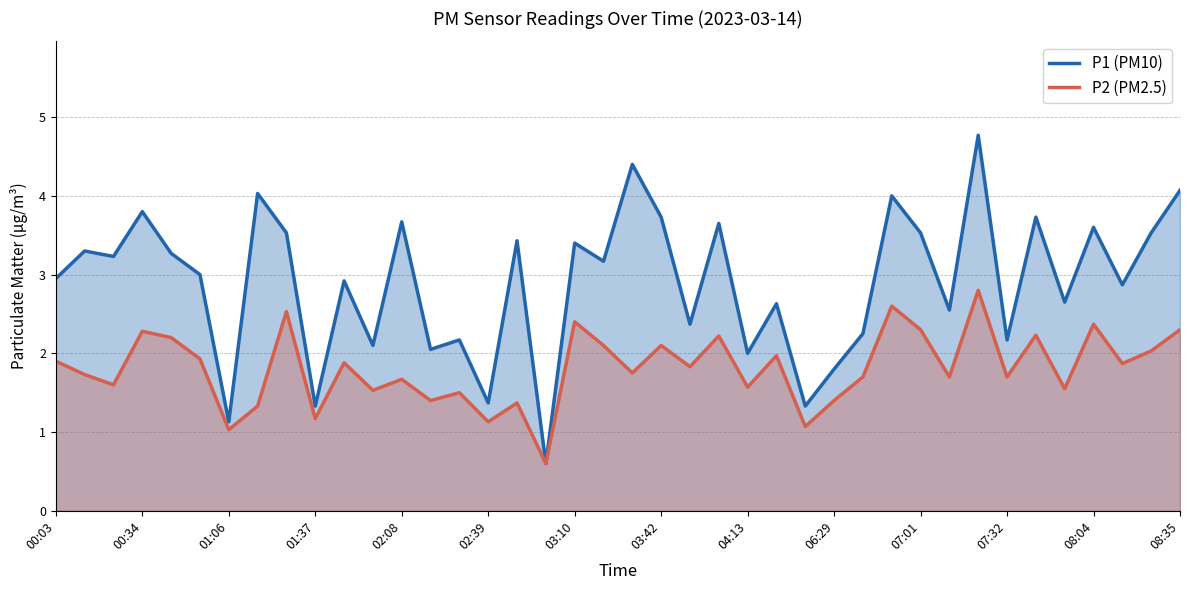

Which series changed the most between 03:10 and 04:13?

P1 (PM10)